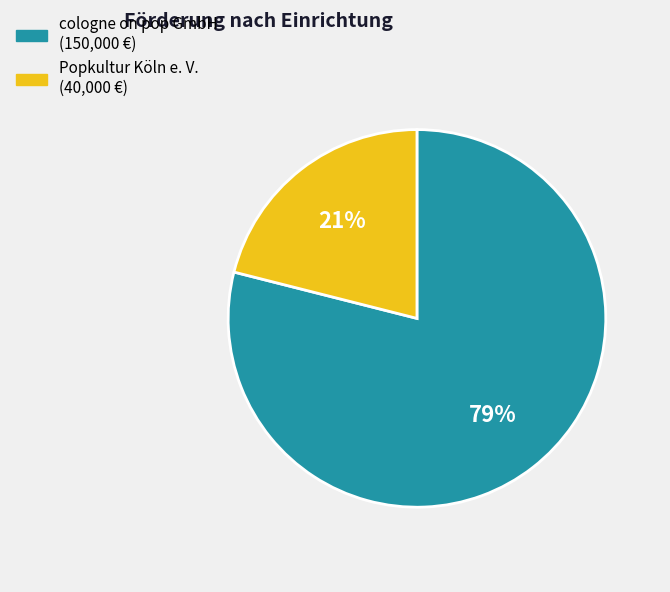

To the nearest percent, what portion does Popkultur Köln e. V. represent?

21%